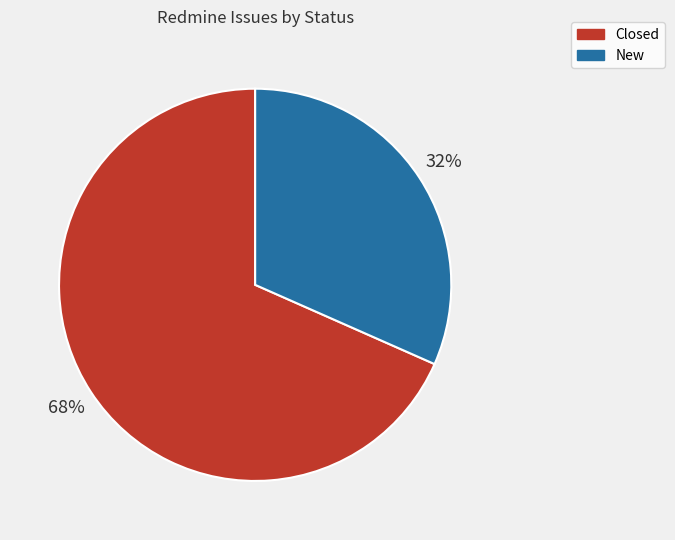

Rank the categories by value from highest to lowest.

Closed, New